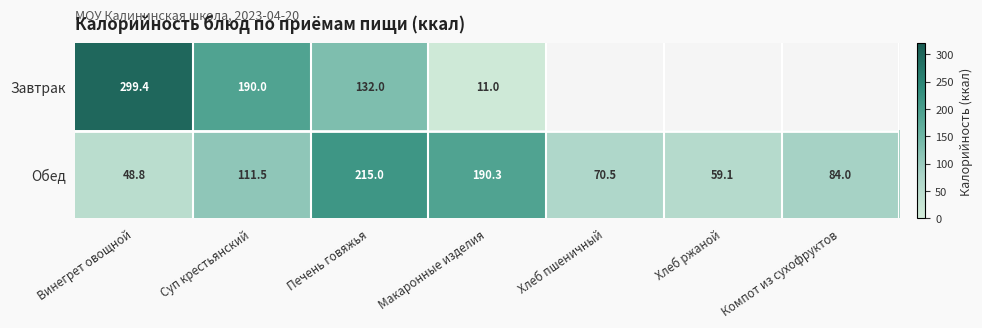

At which label is Обед closest to 131?

Суп крестьянский